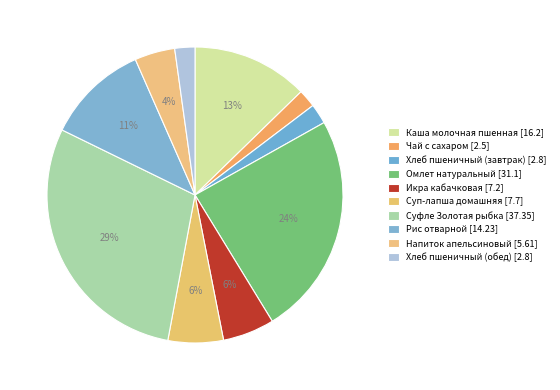

How many slices are in this pie chart?

10